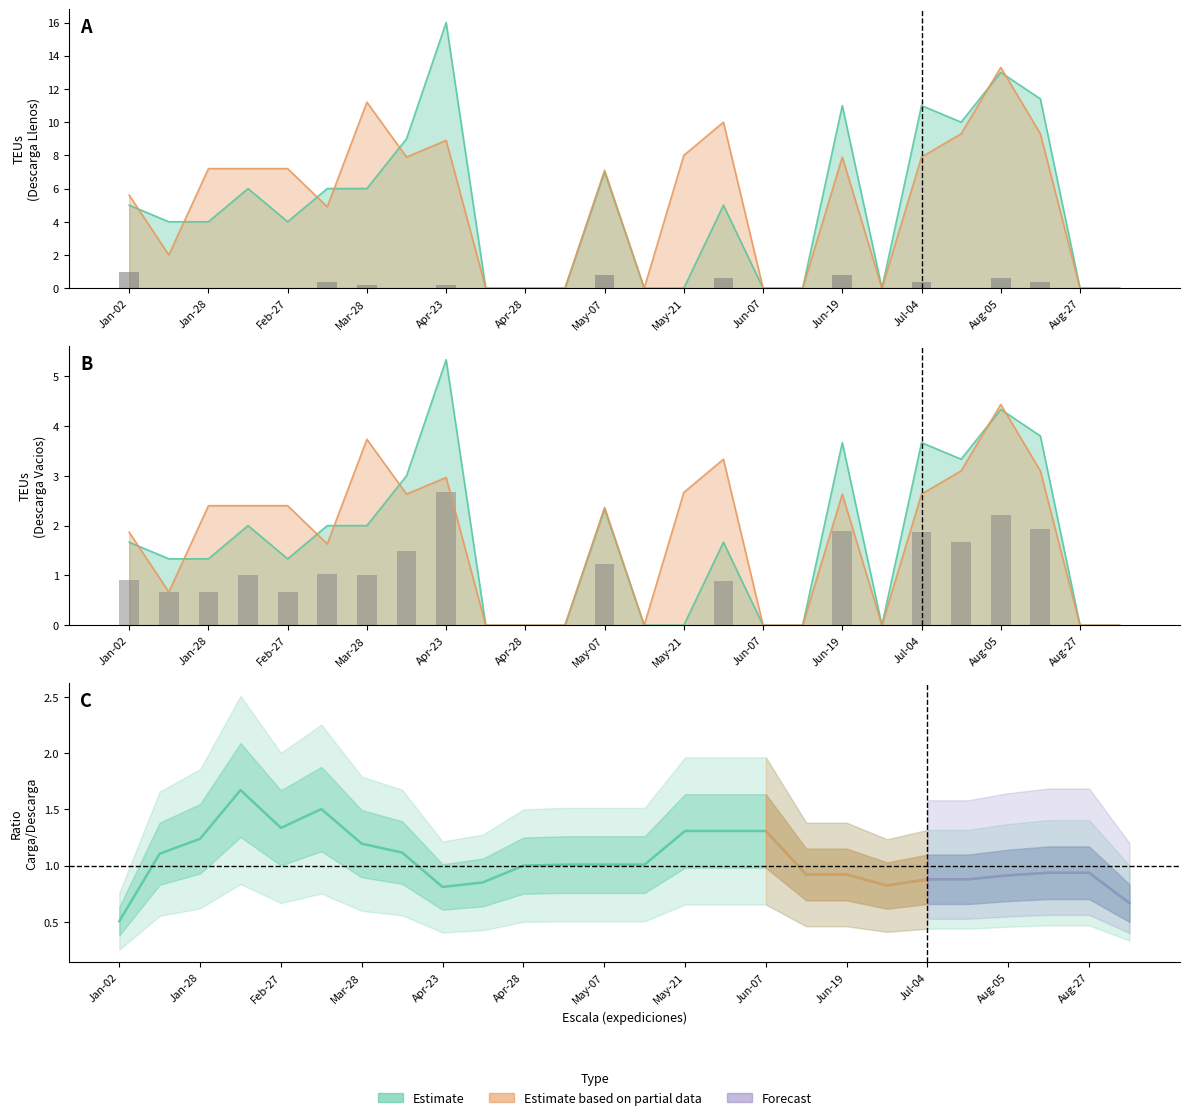

What is the minimum value shown in the chart?

0.5